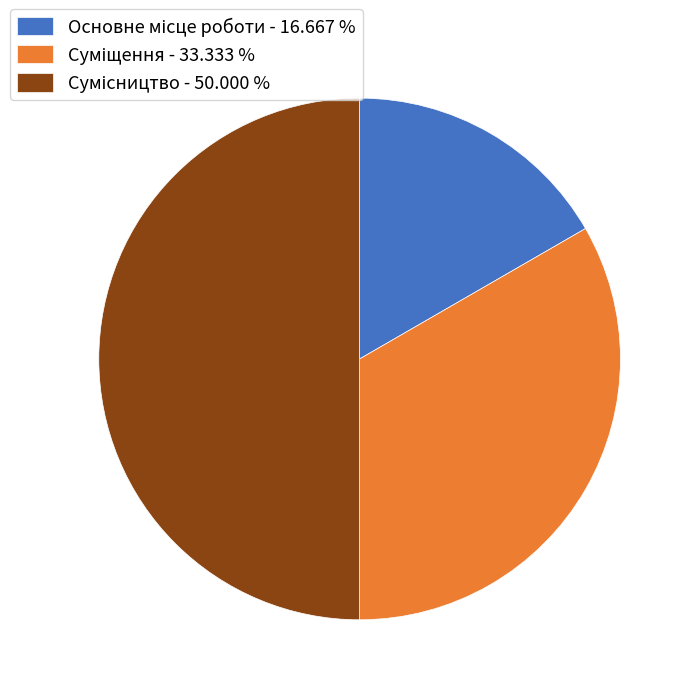

True or false: Сумісництво accounts for 59% of the total.

False